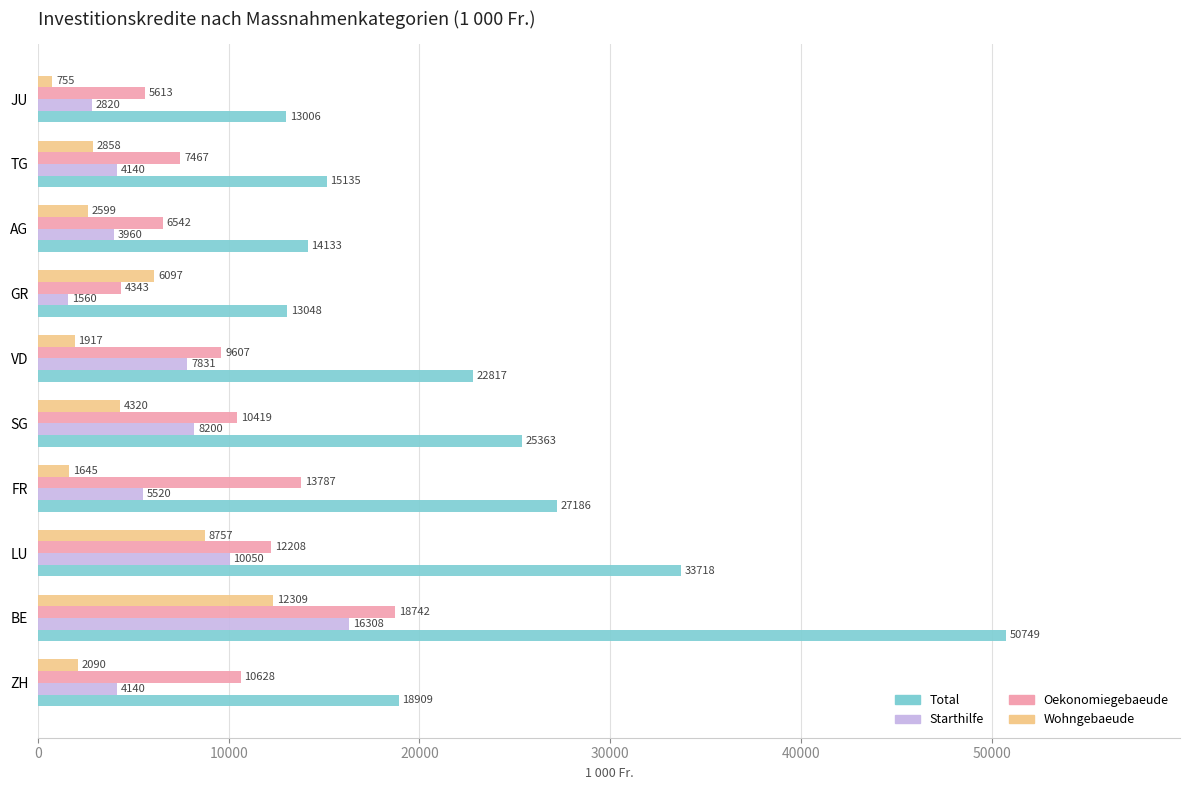

List the series in order of their peak value, lowest first.

Wohngebaeude, Starthilfe, Oekonomiegebaeude, Total